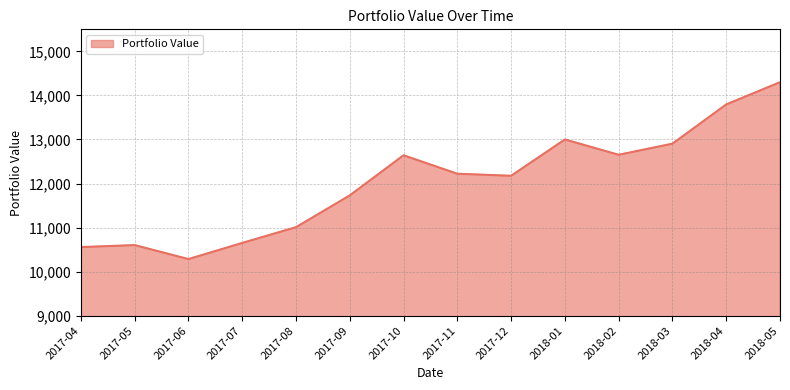

How many lines are shown in the chart?

1